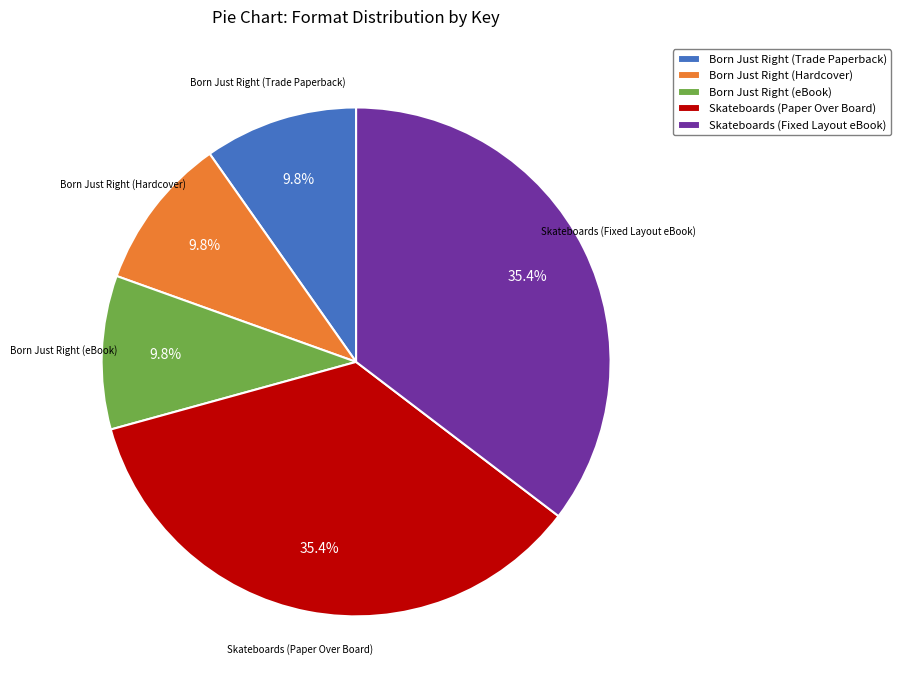

What percentage do Skateboards (Paper Over Board) and Skateboards (Fixed Layout eBook) together represent?

70.7%